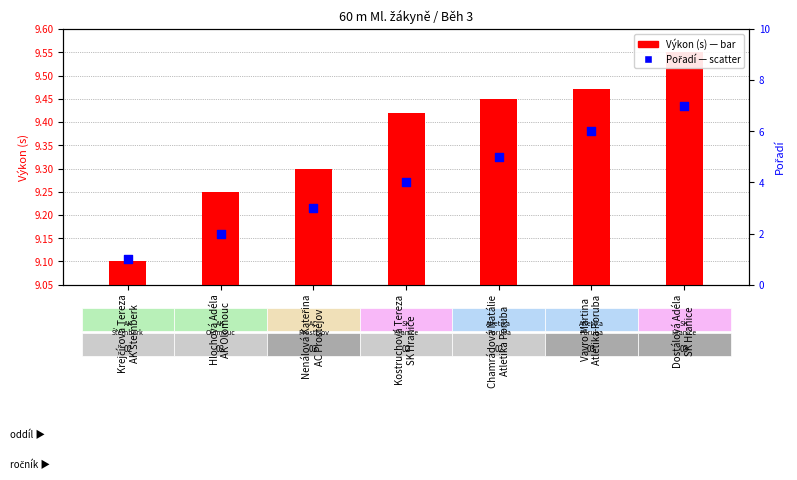

Which series has the largest total across all categories?

Výkon (s)